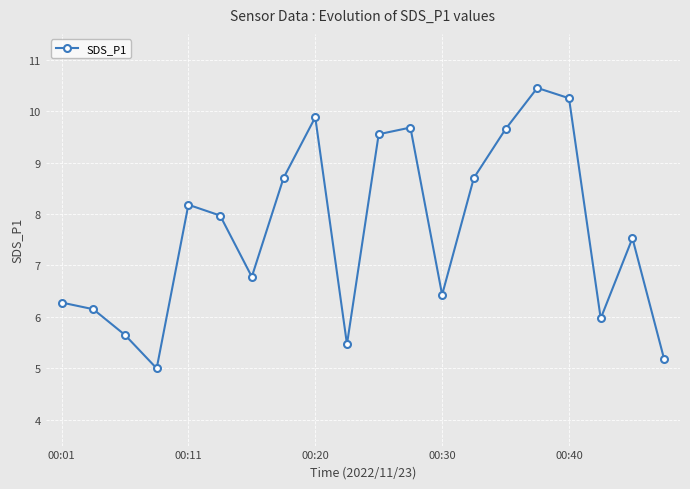

How many points are higher than both their immediate neighbors (excluding endpoints)?

5